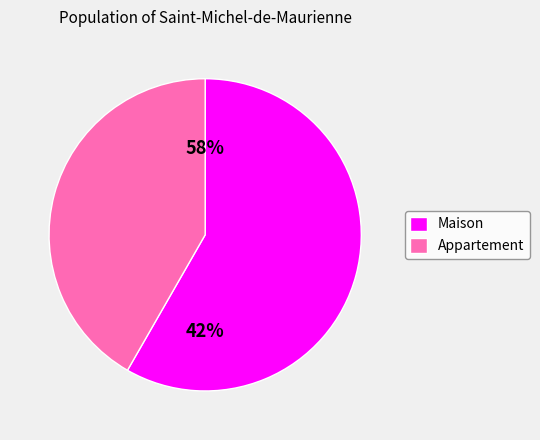

What percentage do Appartement and Maison together represent?

100.0%